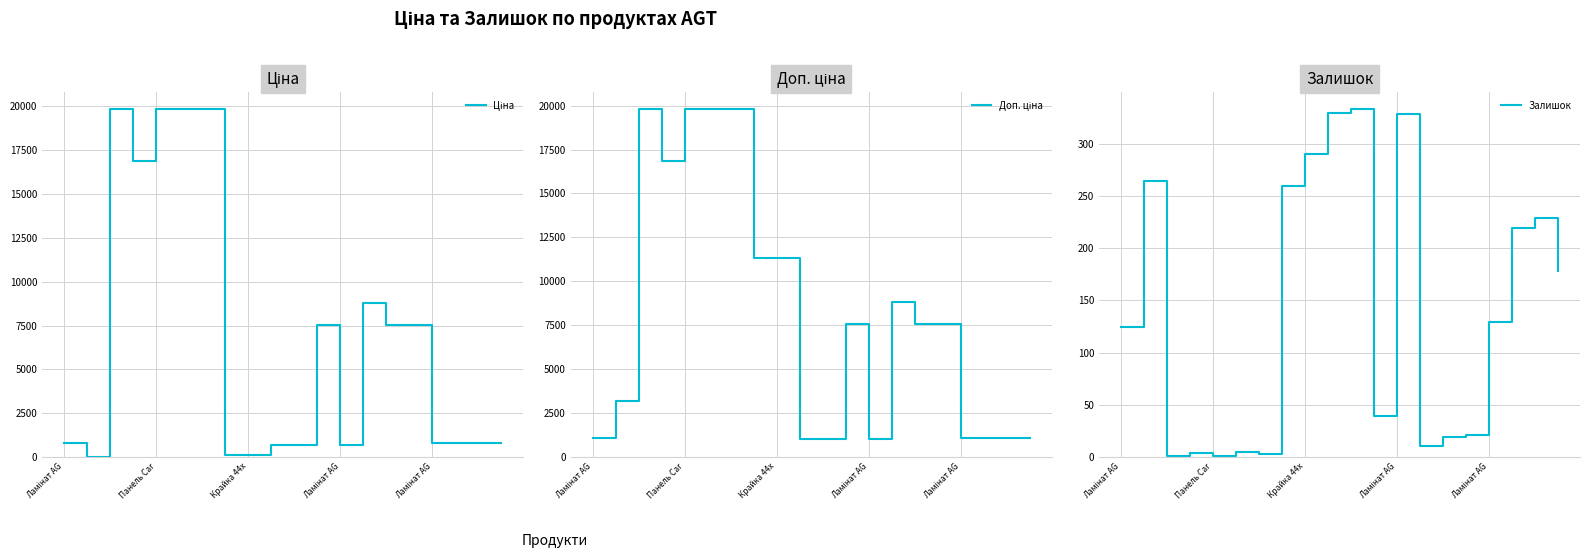

The value of Доп. ціна at 11 is 7545.9. True or false?

True